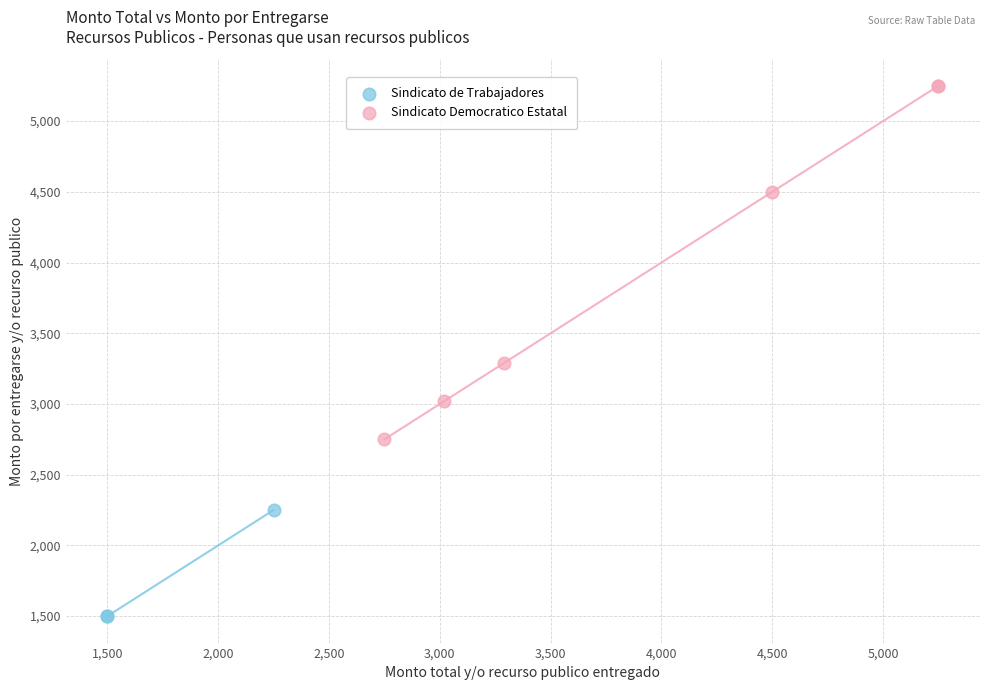

Which series reaches the maximum Y coordinate?

Sindicato Democratico Estatal